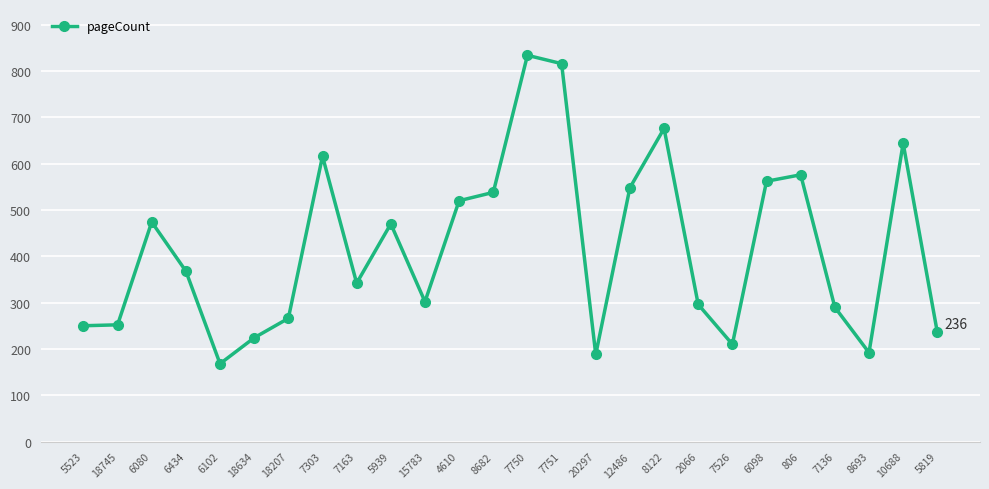

True or false: the data has more than 0 interior local peaks.

True